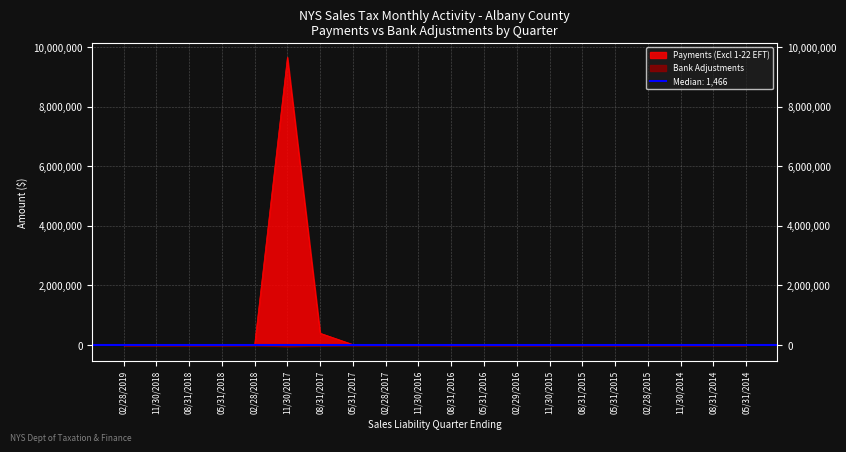

True or false: Payments (Excl 1-22 EFT) and Bank Adjustments cross at least once.

False